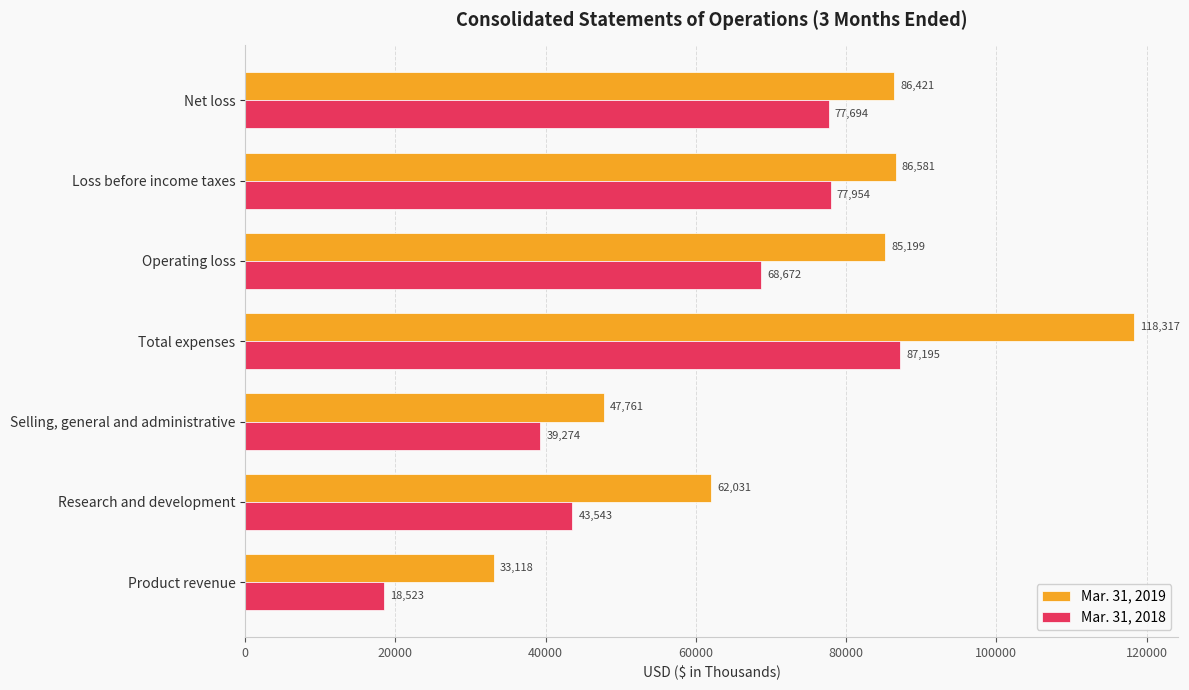

How many distinct data groups are displayed?

2